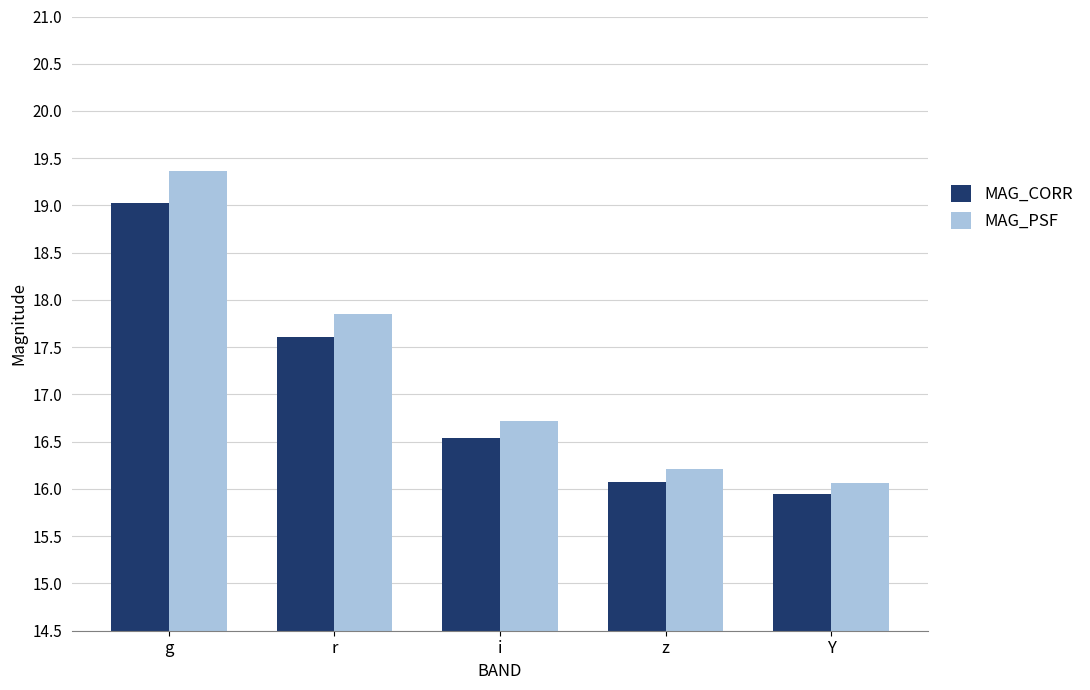

Where is MAG_CORR nearest to the value 17?

i